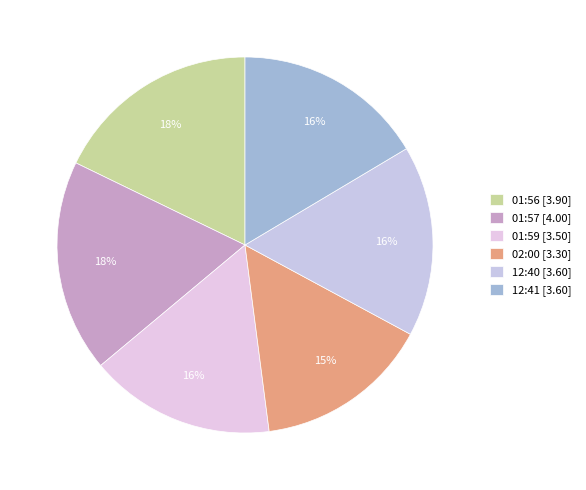

Which slice is the largest?

2022-12-09T01:57:03.023Z